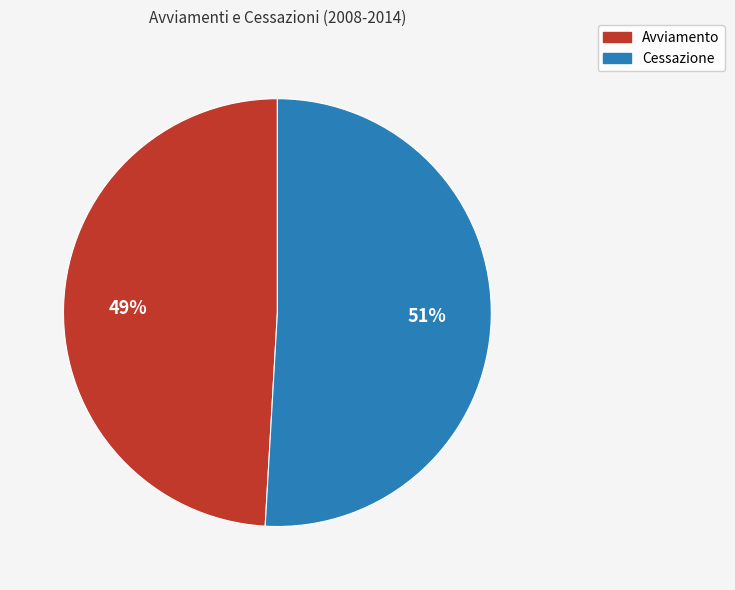

Rank the categories by value from lowest to highest.

Avviamento, Cessazione